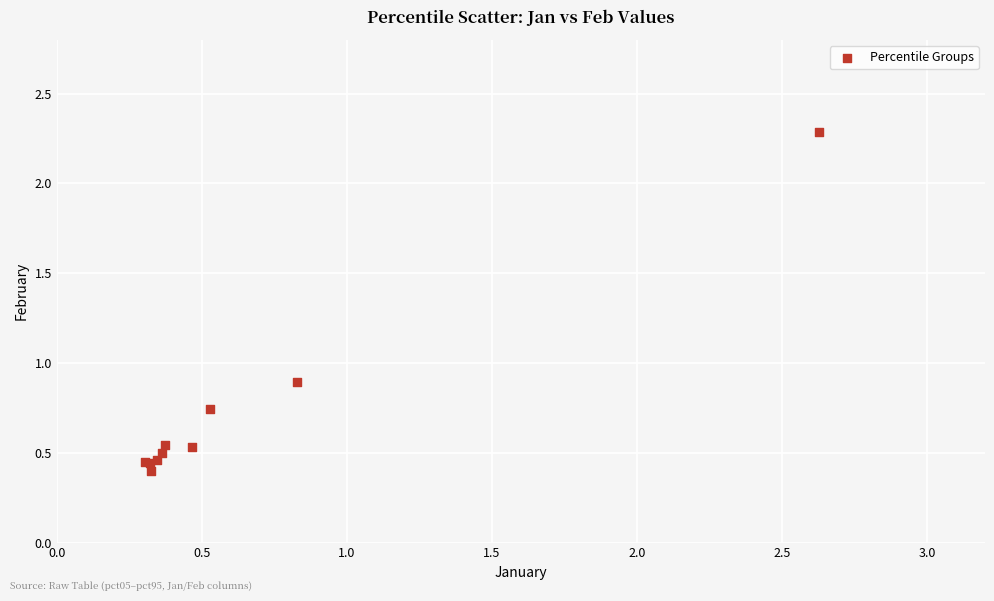

What Y value in the scatter plot is closest to 1?

0.9